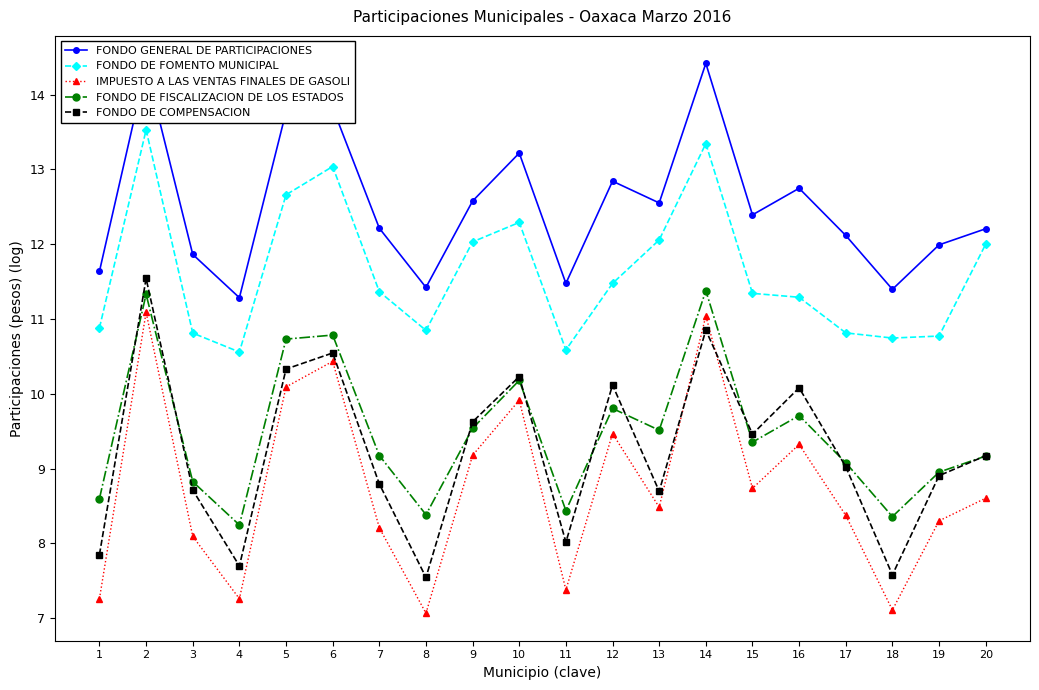

At how many categories does at least one series exceed 10?

20